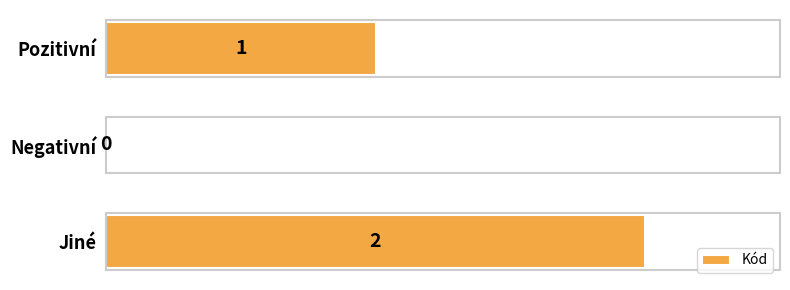

Reading top to bottom, what are all the values shown in this chart?

Pozitivní=1	Negativní=0	Jiné=2